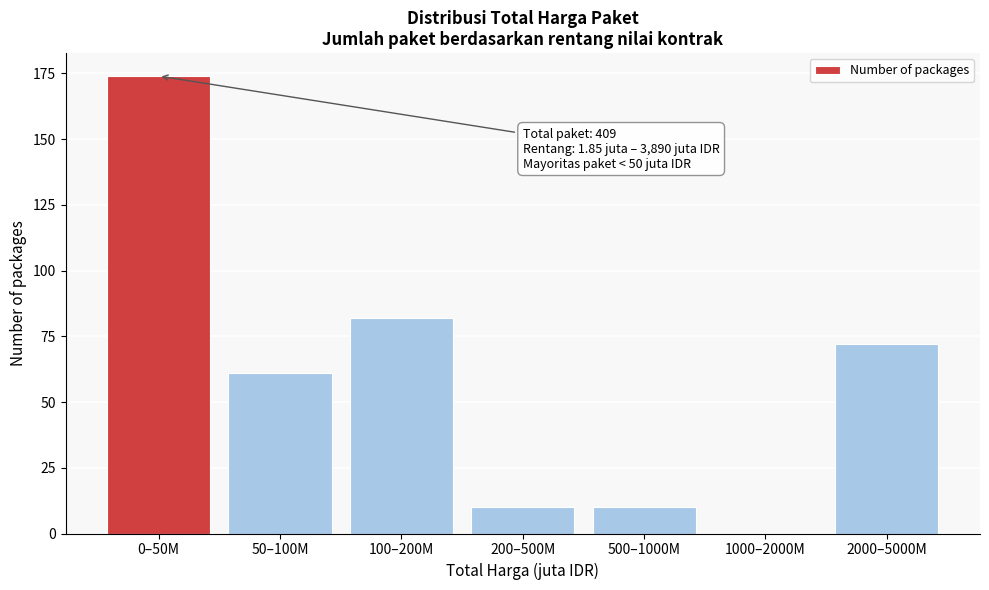

Reading left to right, what are all the values shown in this chart?

0–50M=174	50–100M=61	100–200M=82	200–500M=10	500–1000M=10	1000–2000M=0	2000–5000M=72